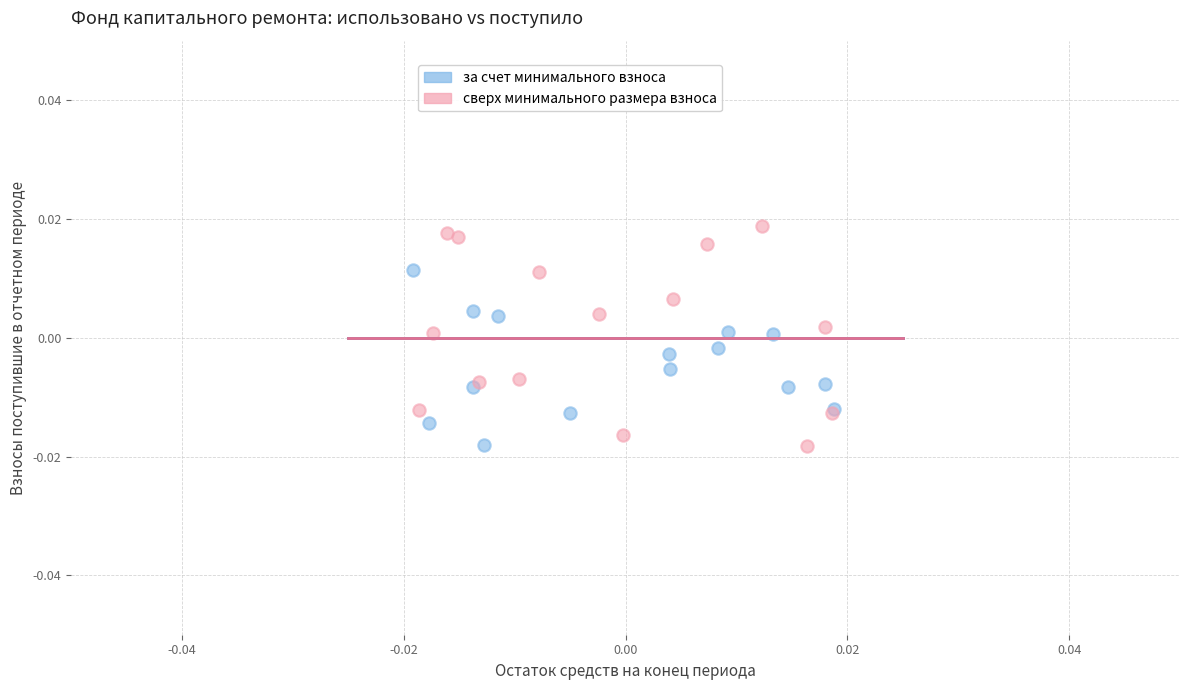

Which series has the widest spread of Y values?

сверх минимального размера взноса